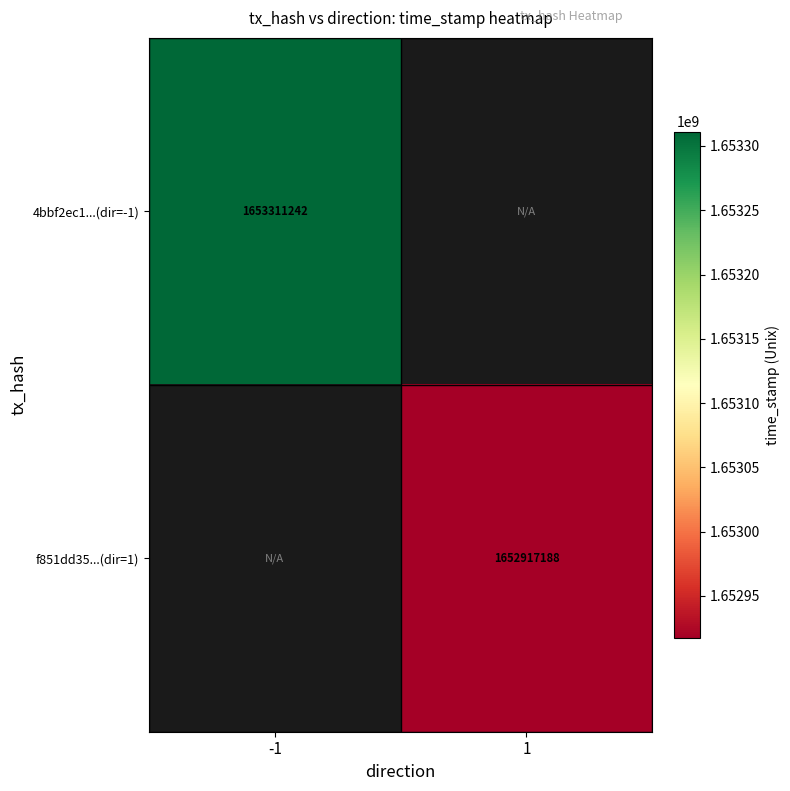

The f851dd35...(dir=1) series shows 1652917188 at 1. True or false?

True